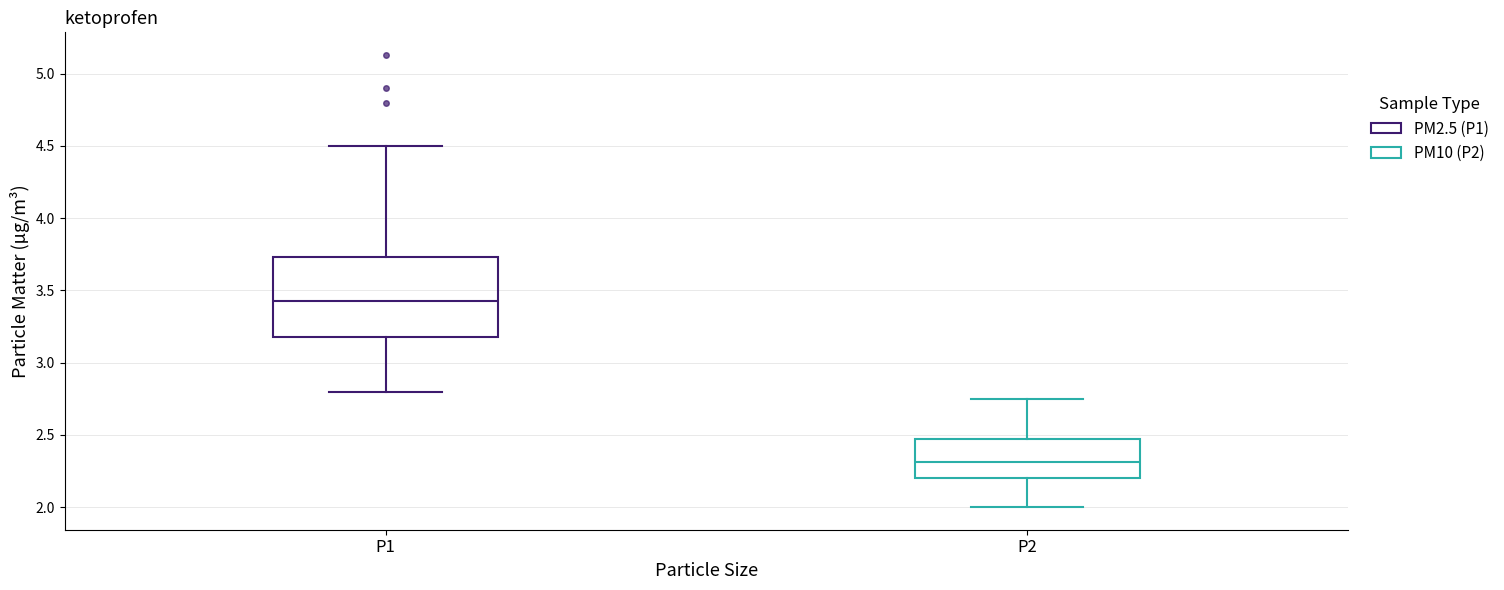

Reading left to right, read every box against the y-axis: the position of its median line, the range the box covers, and the ends of its whiskers. The values are not printed on the chart, so give them approximately, as read against the axis.

P1: median 3.45, box 3.20 to 3.75, whiskers 2.80 to 4.50
P2: median 2.30, box 2.20 to 2.45, whiskers 2.00 to 2.75